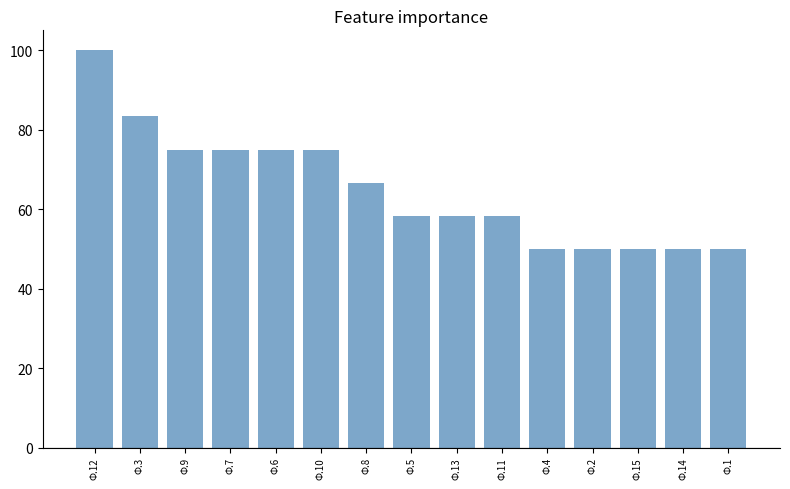

How many series are shown in this chart?

1